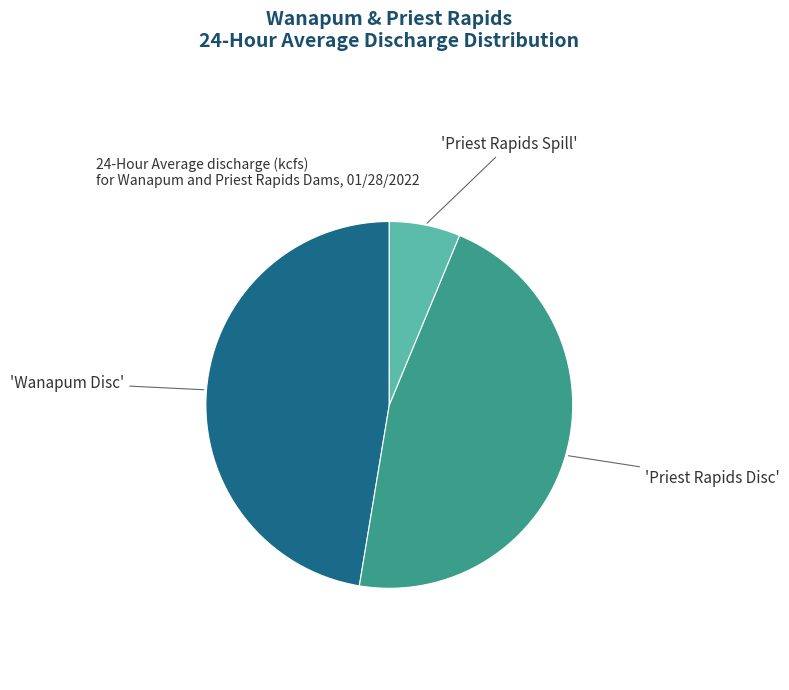

Is there a majority slice in this chart?

No